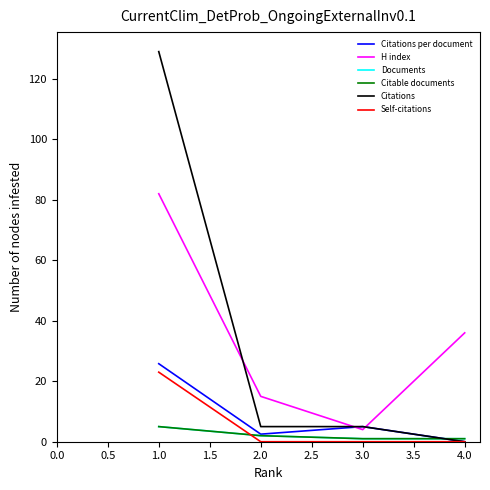

How many interior local peaks does the Citations per document series have?

1